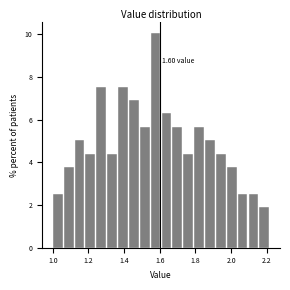

Around what value on the x-axis is the tallest bar? Give the approximate position of its centre, as read against the axis.

1.58